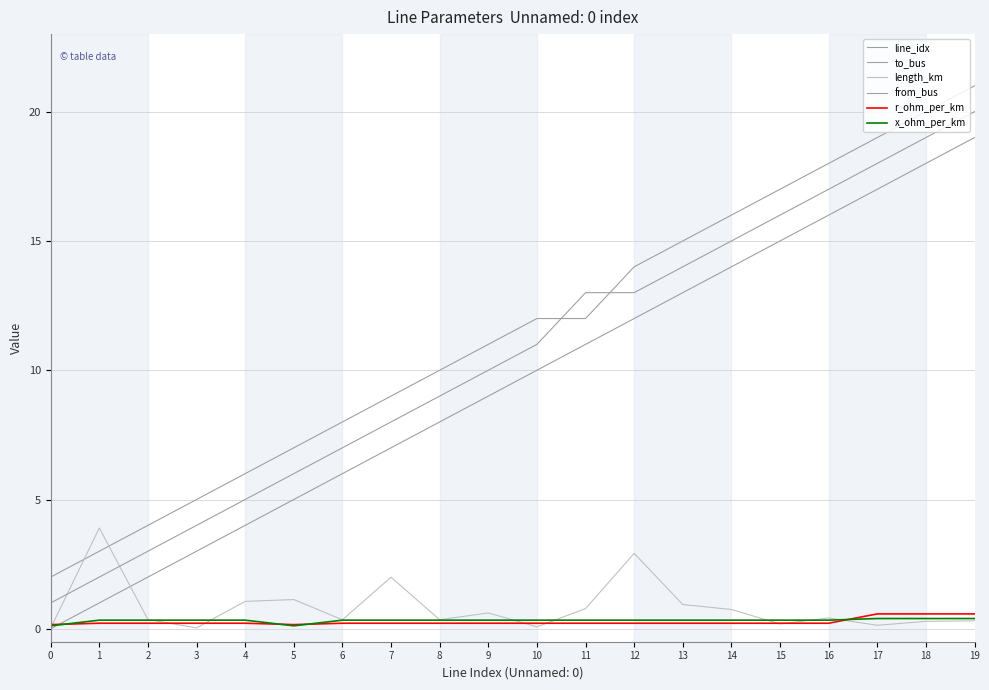

At which label is line_idx closest to 9?

9